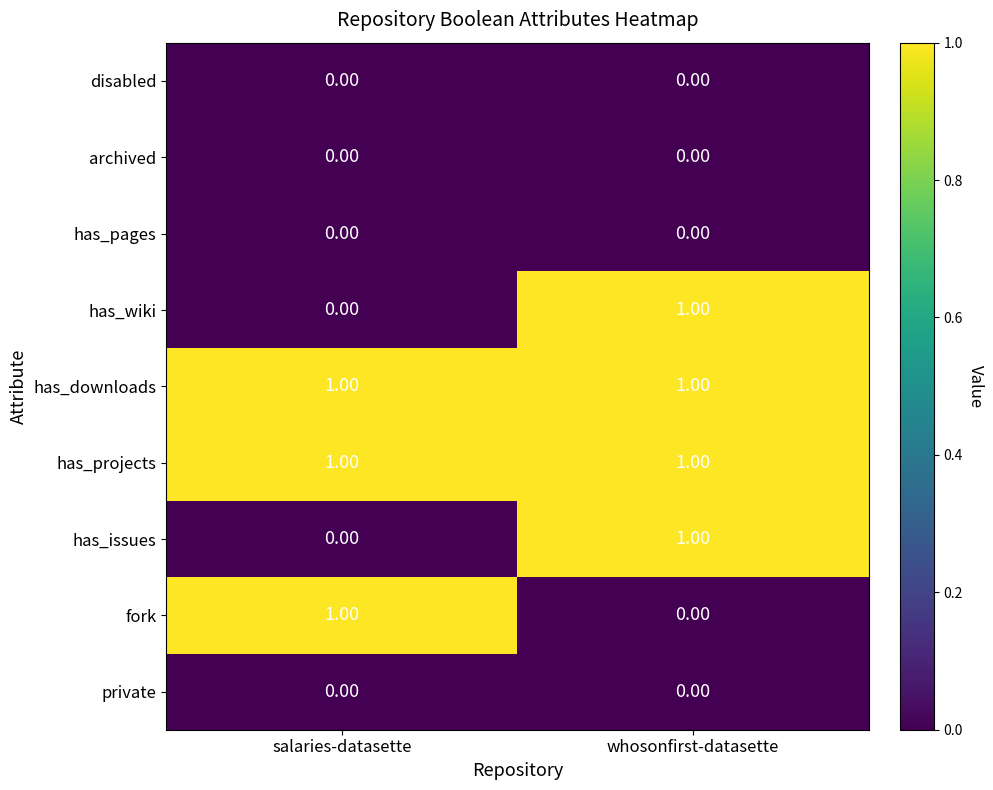

At which category is the sum across all series the highest?

whosonfirst-datasette